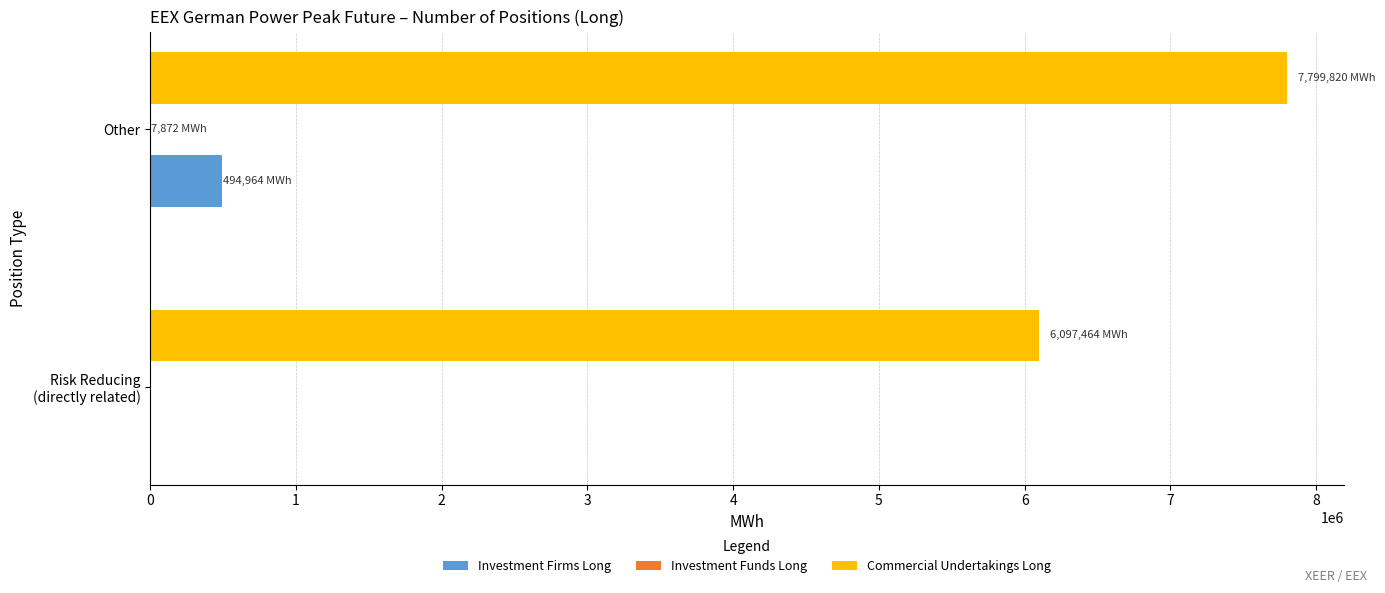

At which category is the sum across all series the highest?

Other